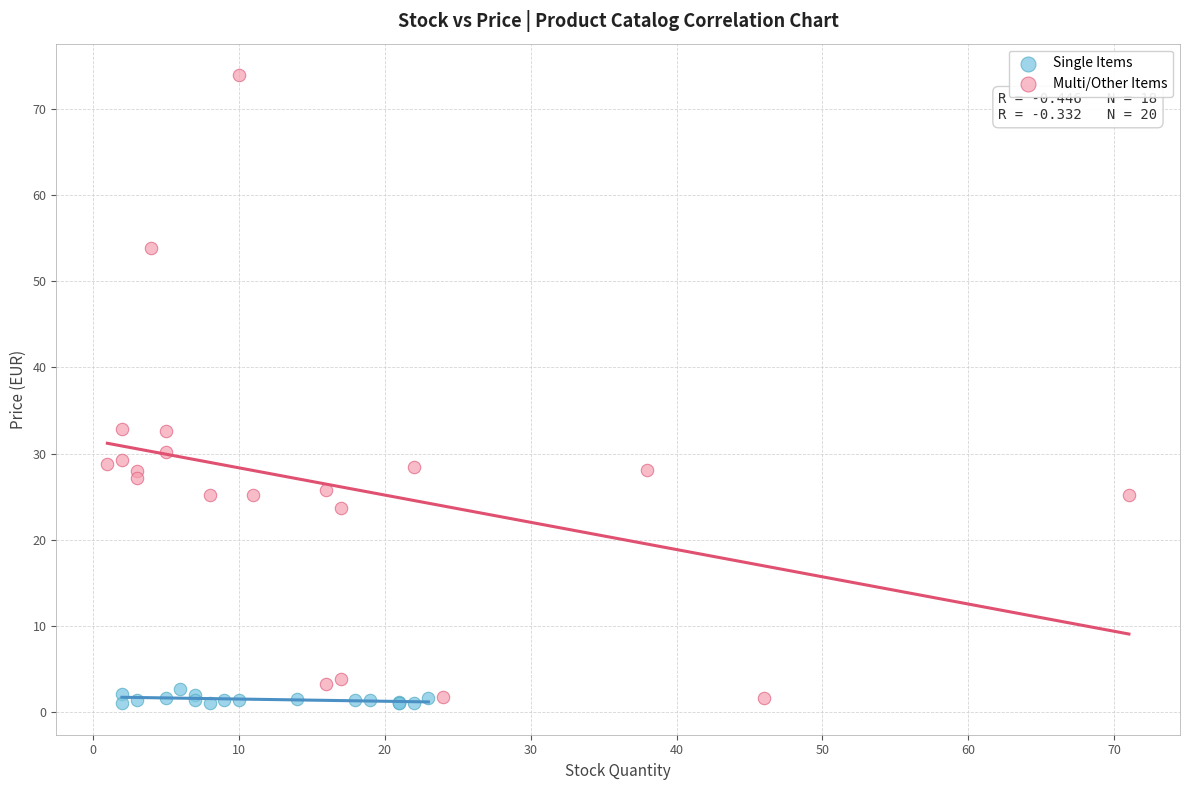

Which series reaches the maximum Y coordinate?

Multi/Other Items